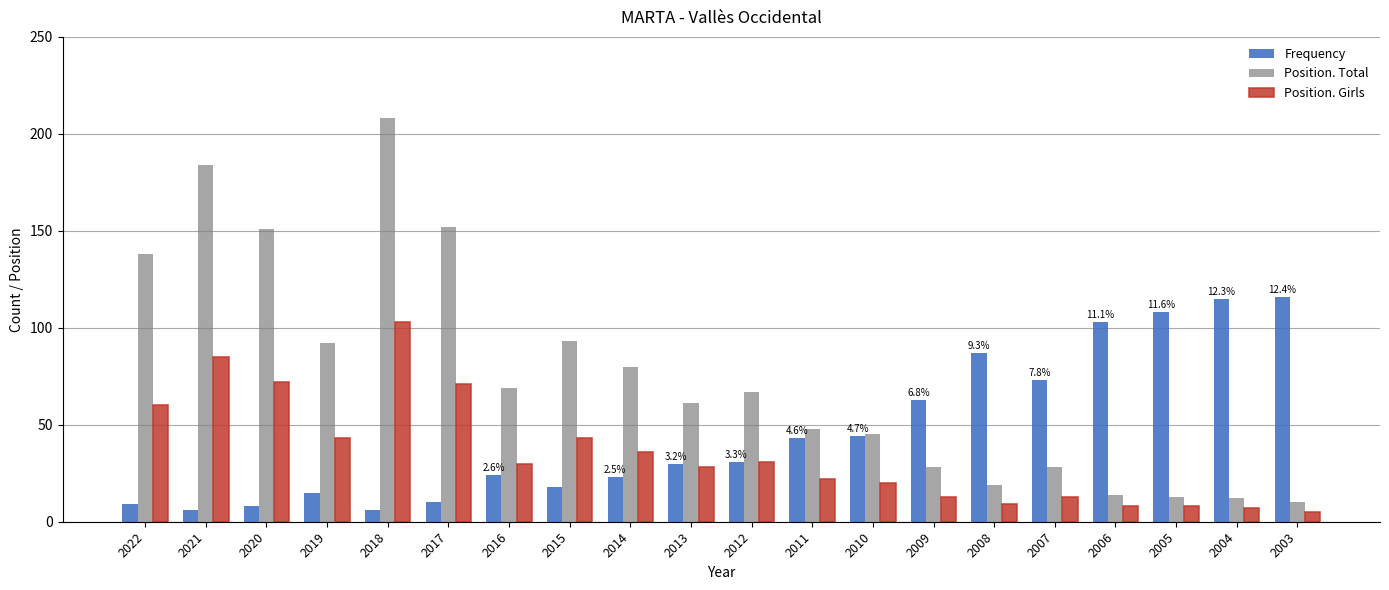

What is the minimum value shown in the chart?

5